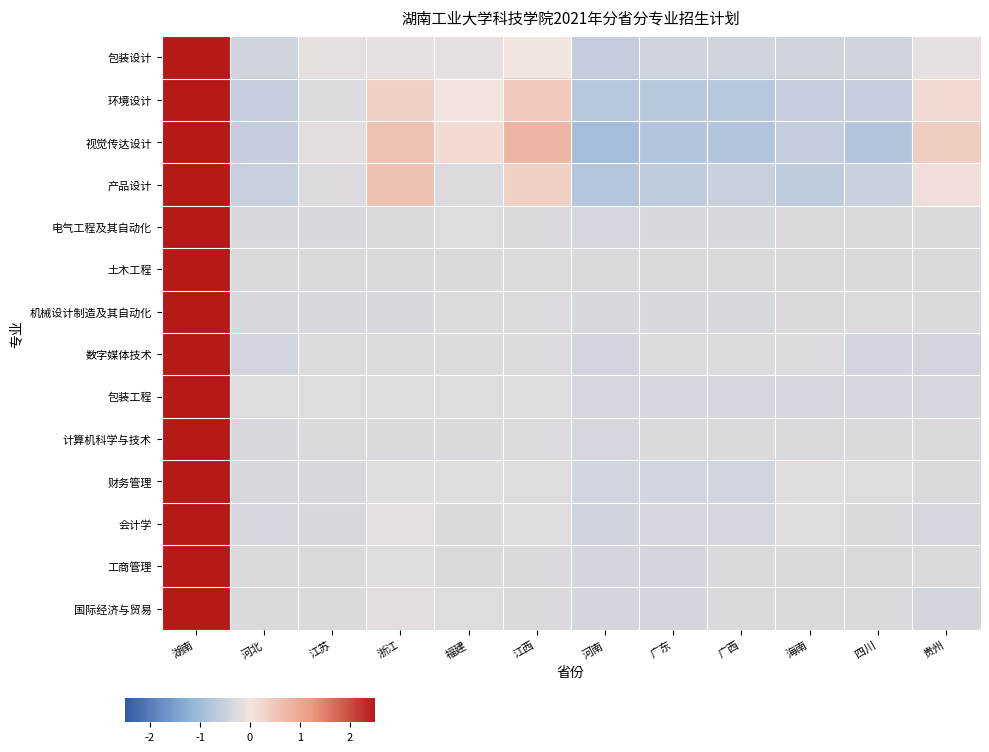

Reading left to right, what are all the values shown in this chart?

包装设计: 湖南=3.3	河北=-0.4	江苏=-0.1	浙江=-0.1	福建=-0.1	江西=0.0	河南=-0.6	广东=-0.4	广西=-0.4	海南=-0.4	四川=-0.4	贵州=-0.1
环境设计: 湖南=3.0	河北=-0.6	江苏=-0.3	浙江=0.3	福建=0.0	江西=0.5	河南=-0.7	广东=-0.7	广西=-0.7	海南=-0.6	四川=-0.6	贵州=0.2
视觉传达设计: 湖南=2.7	河北=-0.6	江苏=-0.2	浙江=0.6	福建=0.2	江西=0.8	河南=-1.0	广东=-0.8	广西=-0.8	海南=-0.6	四川=-0.8	贵州=0.4
产品设计: 湖南=3.0	河北=-0.5	江苏=-0.3	浙江=0.6	福建=-0.3	江西=0.3	河南=-0.8	广东=-0.6	广西=-0.5	海南=-0.6	四川=-0.5	贵州=0.1
电气工程及其自动化: 湖南=3.3	河北=-0.3	江苏=-0.3	浙江=-0.3	福建=-0.3	江西=-0.3	河南=-0.3	广东=-0.3	广西=-0.3	海南=-0.3	四川=-0.3	贵州=-0.3
土木工程: 湖南=3.3	河北=-0.3	江苏=-0.3	浙江=-0.3	福建=-0.3	江西=-0.3	河南=-0.3	广东=-0.3	广西=-0.3	海南=-0.3	四川=-0.3	贵州=-0.3
机械设计制造及其自动化: 湖南=3.3	河北=-0.3	江苏=-0.3	浙江=-0.3	福建=-0.3	江西=-0.3	河南=-0.3	广东=-0.3	广西=-0.3	海南=-0.3	四川=-0.3	贵州=-0.3
数字媒体技术: 湖南=3.3	河北=-0.4	江苏=-0.3	浙江=-0.3	福建=-0.3	江西=-0.3	河南=-0.4	广东=-0.3	广西=-0.3	海南=-0.3	四川=-0.4	贵州=-0.4
包装工程: 湖南=3.3	河北=-0.2	江苏=-0.2	浙江=-0.2	福建=-0.2	江西=-0.2	河南=-0.3	广东=-0.3	广西=-0.3	海南=-0.3	四川=-0.3	贵州=-0.3
计算机科学与技术: 湖南=3.3	河北=-0.3	江苏=-0.3	浙江=-0.3	福建=-0.3	江西=-0.3	河南=-0.3	广东=-0.3	广西=-0.3	海南=-0.3	四川=-0.3	贵州=-0.3
财务管理: 湖南=3.3	河北=-0.3	江苏=-0.3	浙江=-0.2	福建=-0.2	江西=-0.3	河南=-0.4	广东=-0.4	广西=-0.4	海南=-0.2	四川=-0.3	贵州=-0.3
会计学: 湖南=3.3	河北=-0.3	江苏=-0.3	浙江=-0.1	福建=-0.3	江西=-0.2	河南=-0.4	广东=-0.3	广西=-0.3	海南=-0.2	四川=-0.3	贵州=-0.3
工商管理: 湖南=3.3	河北=-0.3	江苏=-0.3	浙江=-0.2	福建=-0.3	江西=-0.3	河南=-0.4	广东=-0.4	广西=-0.3	海南=-0.3	四川=-0.3	贵州=-0.3
国际经济与贸易: 湖南=3.3	河北=-0.3	江苏=-0.3	浙江=-0.2	福建=-0.2	江西=-0.3	河南=-0.4	广东=-0.4	广西=-0.3	海南=-0.3	四川=-0.3	贵州=-0.4